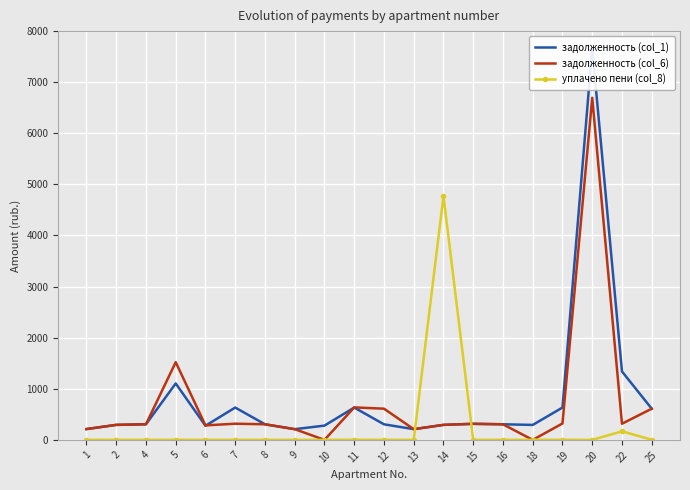

How many intersections are there between задолженность (col_1) and уплачено пени (col_8)?

2